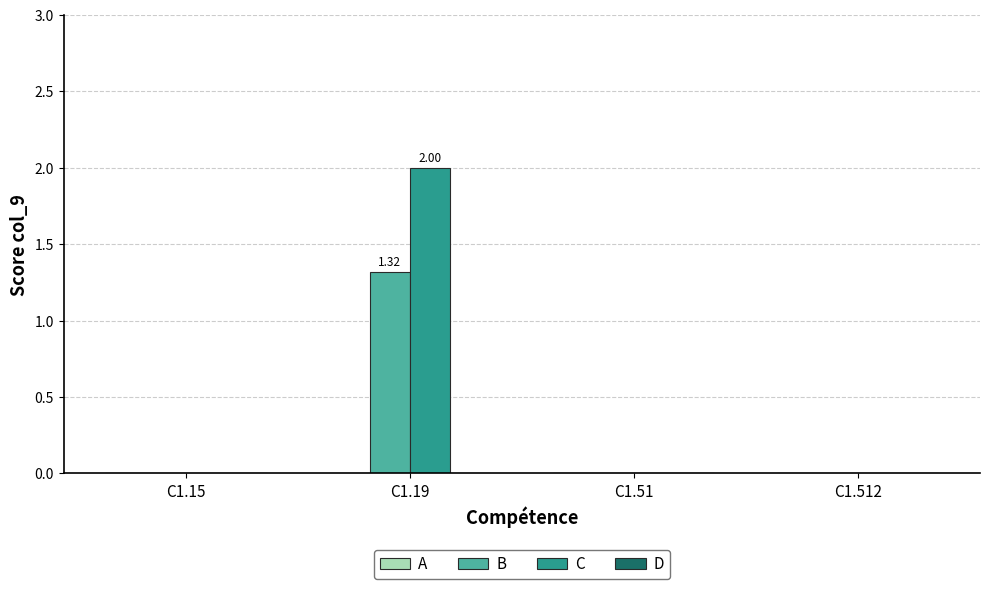

What is the maximum value shown in the chart?

2.0